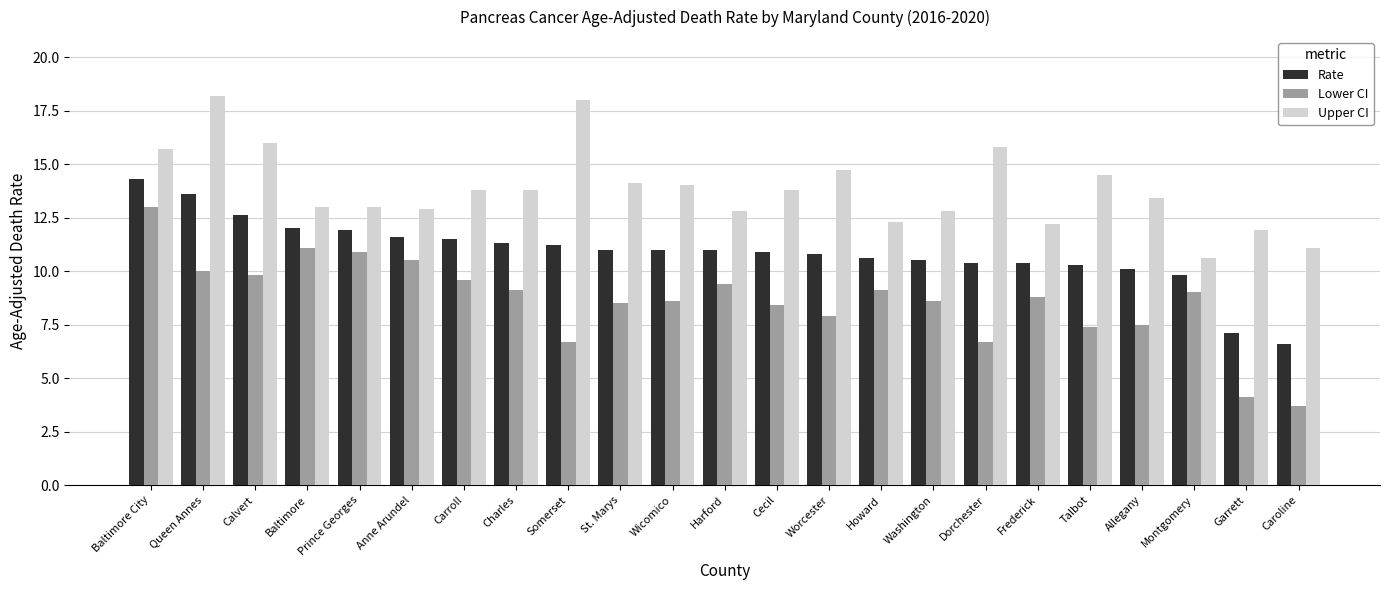

At Calvert, list the series in order from largest to smallest.

Upper CI, Rate, Lower CI